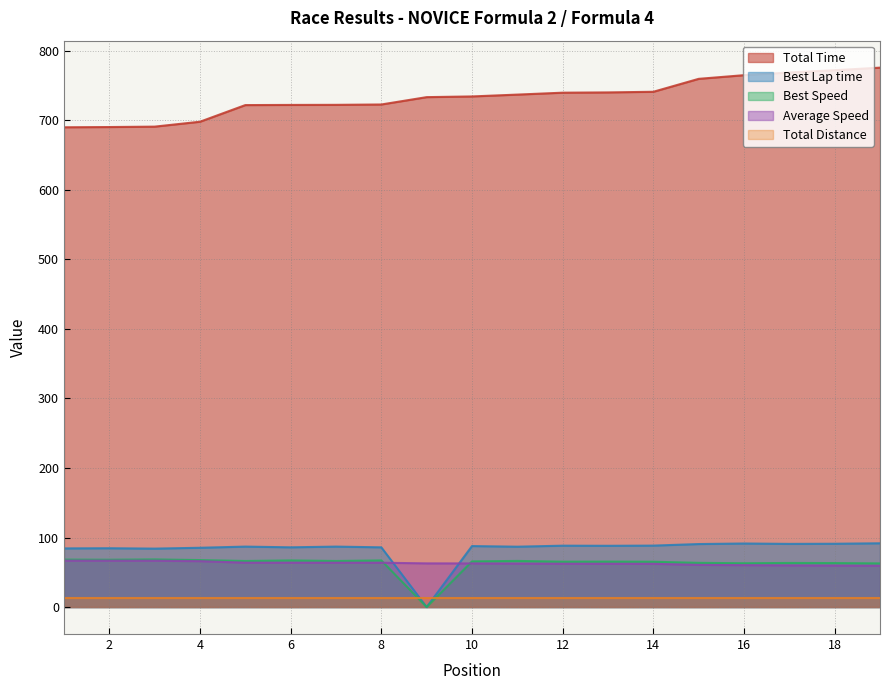

What value does the Best Speed series have at 14?

65.2